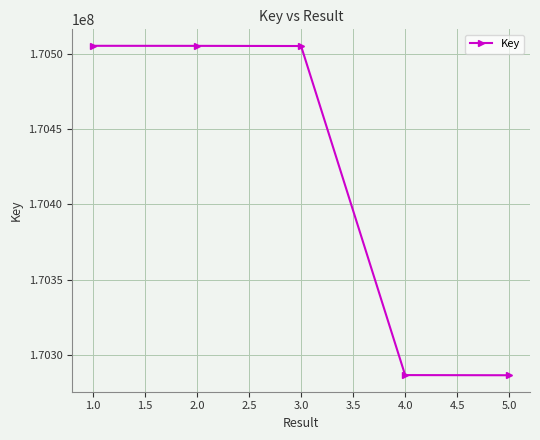

What is the minimum value shown in the chart?

170286535